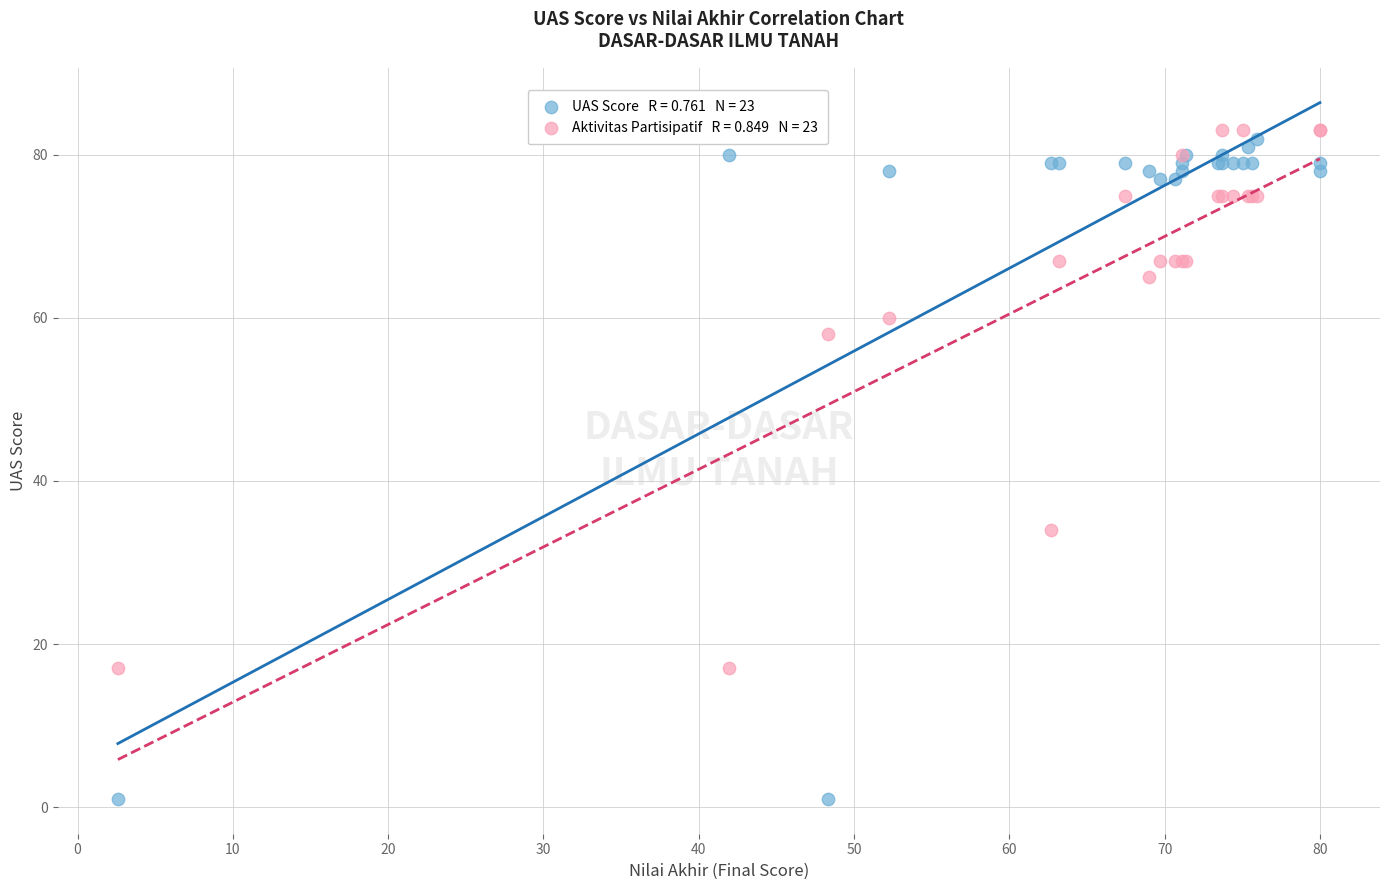

Across all series, what Y value is closest to 42?

34